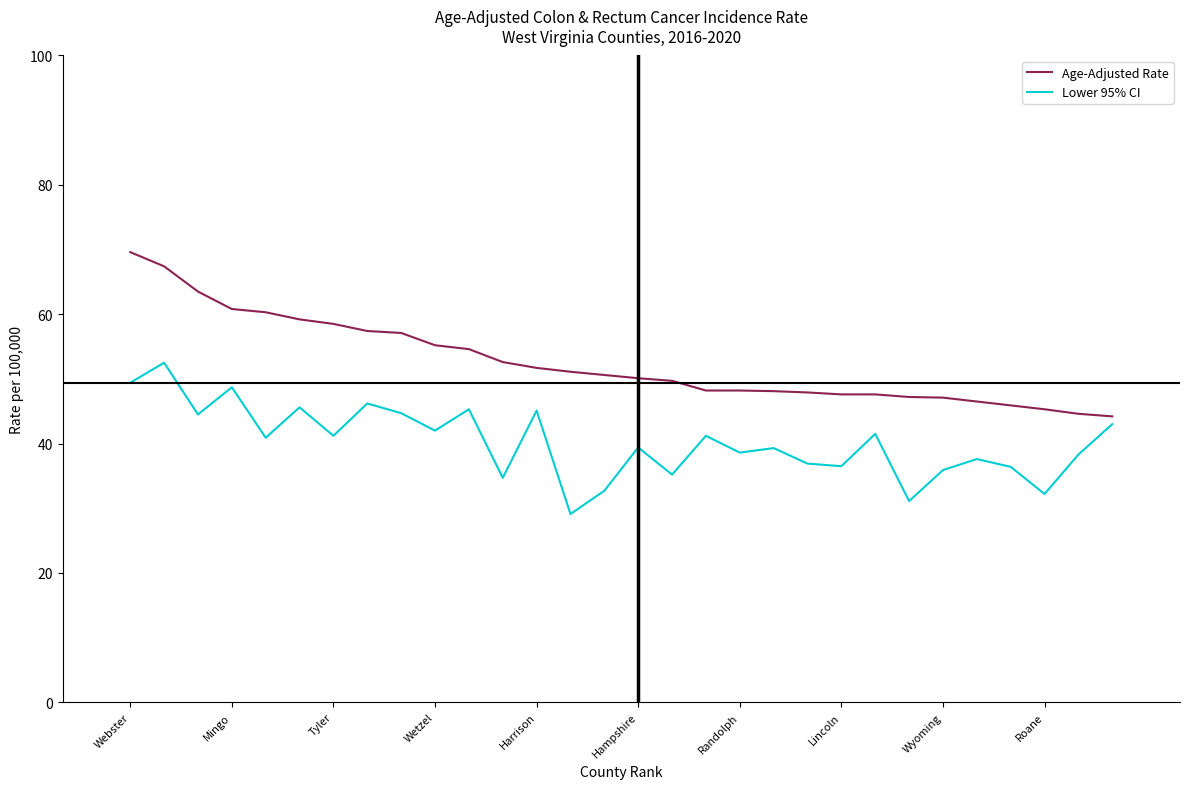

Rank the series by their maximum value, from highest to lowest.

Age-Adjusted Rate, Lower 95% CI